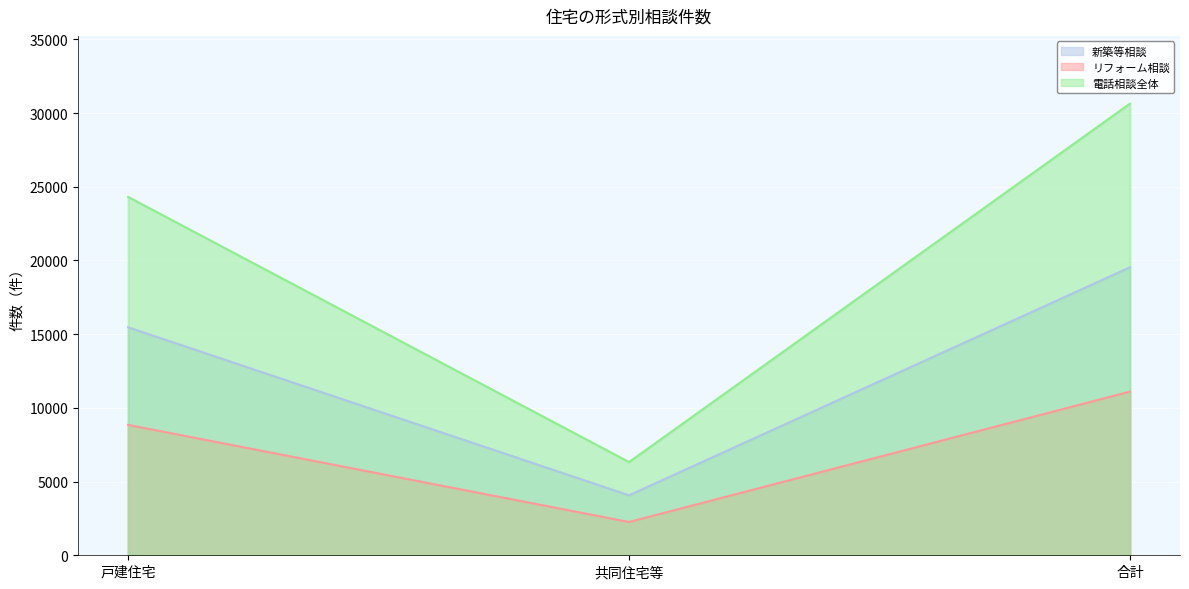

What position from the left is 戸建住宅?

1